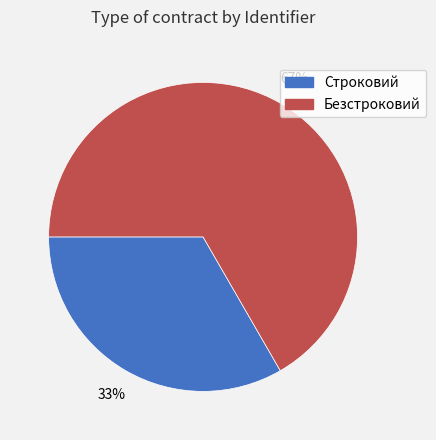

How many slices are in this pie chart?

2